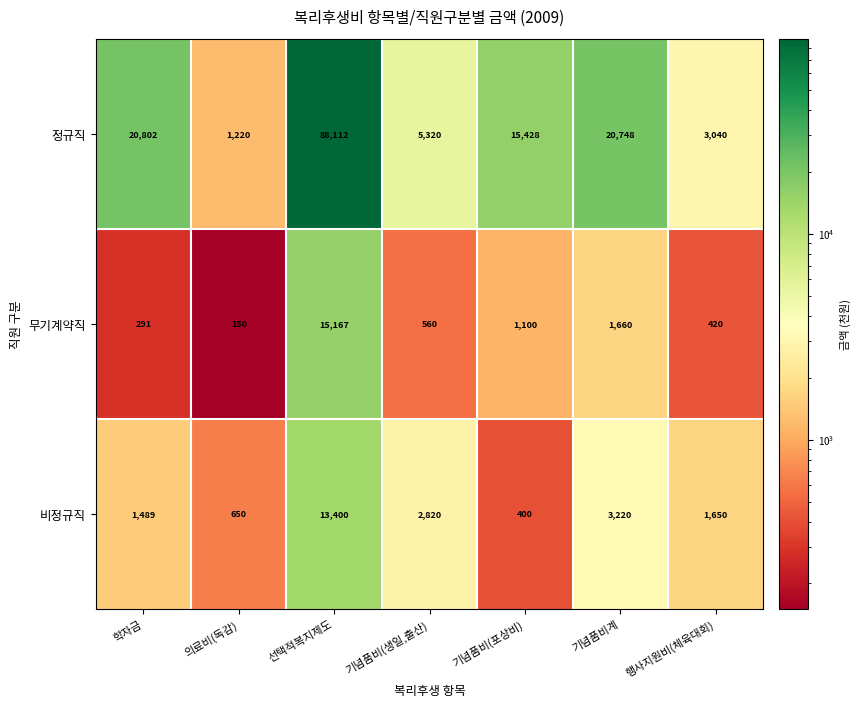

Which series has the largest range (max minus min)?

정규직